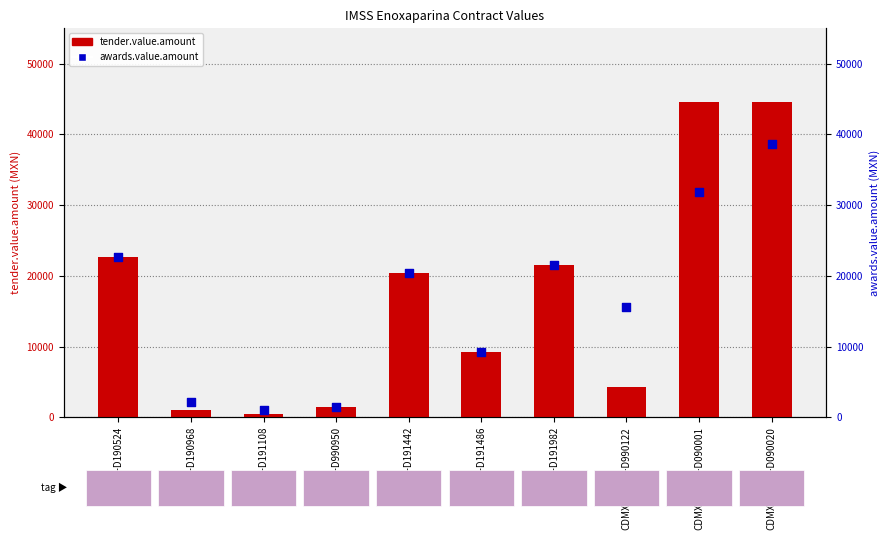

At which category is the sum across all series the highest?

CDMX-HGO-3-D090020